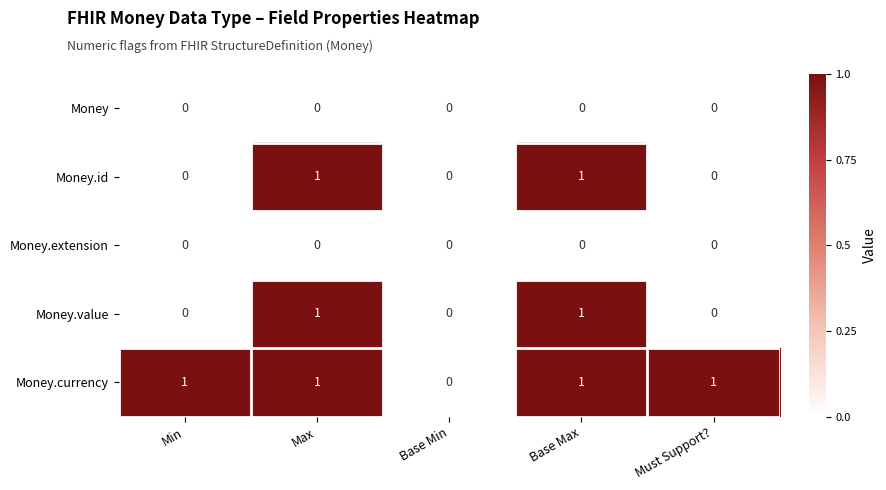

Which series has the largest total across all categories?

Money.currency